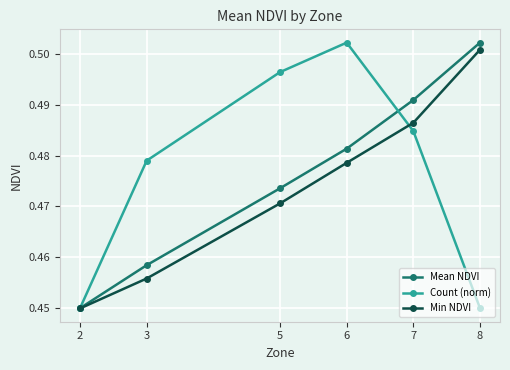

What is the difference between the maximum and minimum values in the Mean NDVI series?

0.1